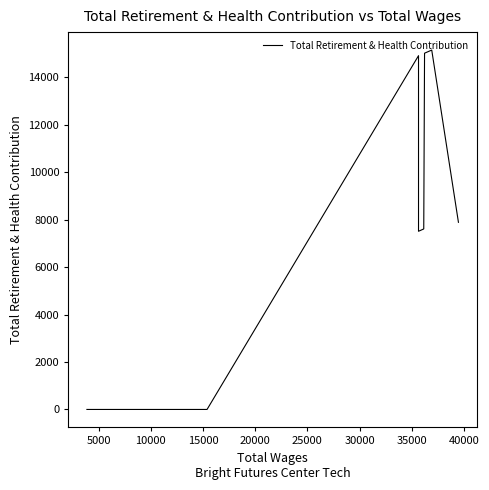

How many values are above zero?

6